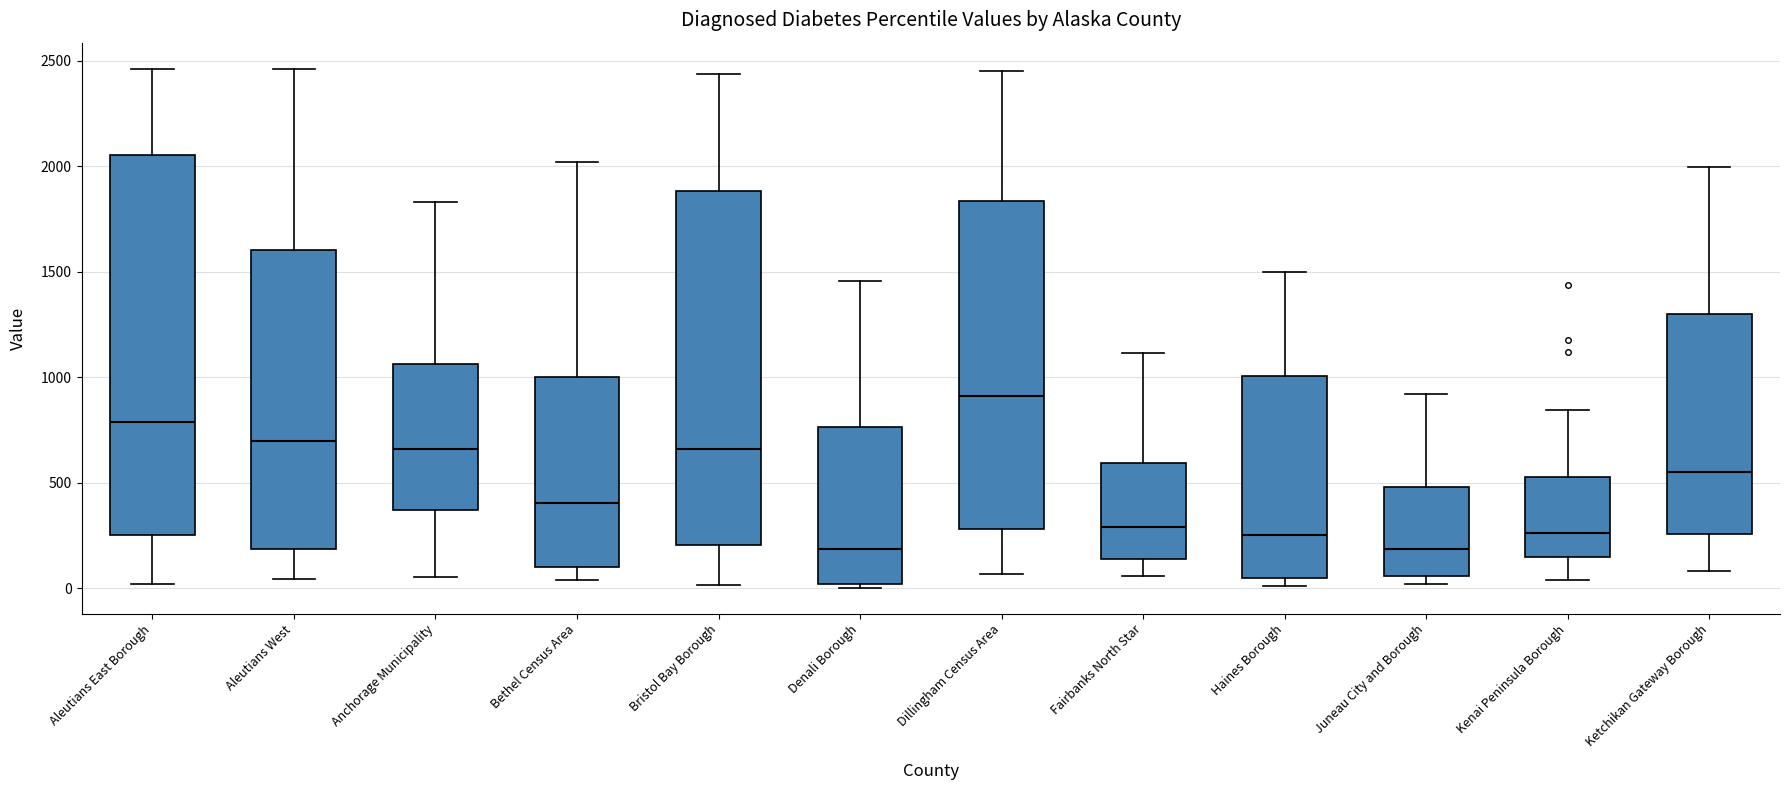

Which box's median line is the highest?

Dillingham Census Area